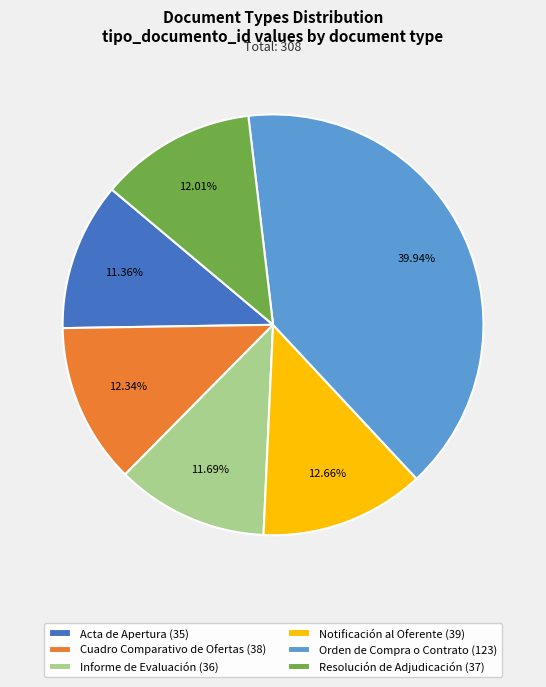

Is there a majority slice in this chart?

No